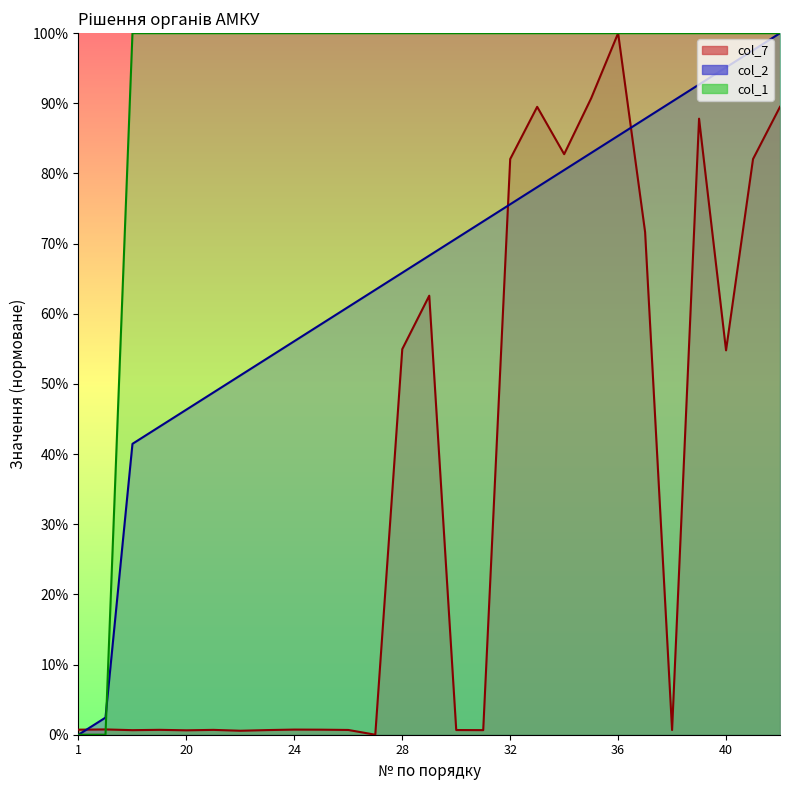

Which series ends up on top after the final intersection of col_7 and col_1?

col_1